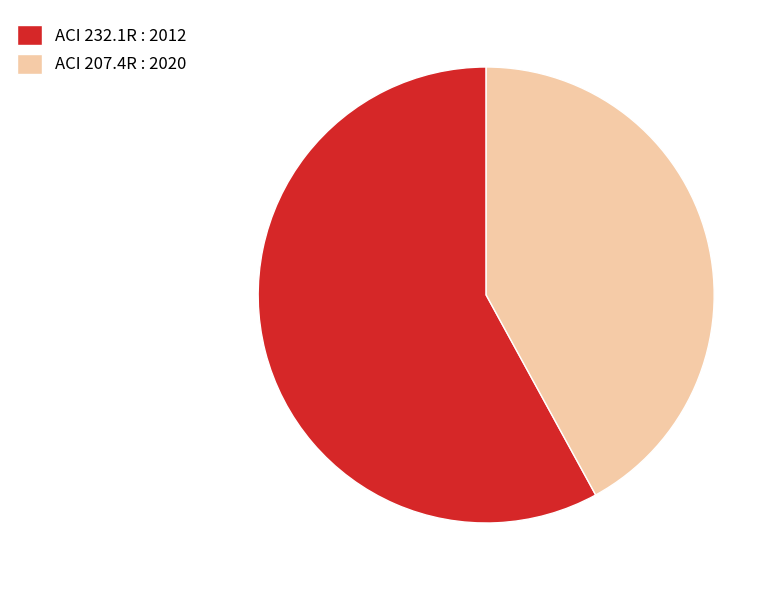

Is ACI 232.1R : 2012 the majority of the pie?

Yes